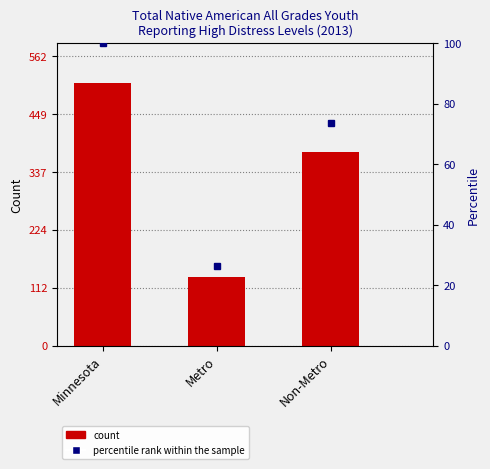

What is the label of the 2nd bar from the right?

Metro